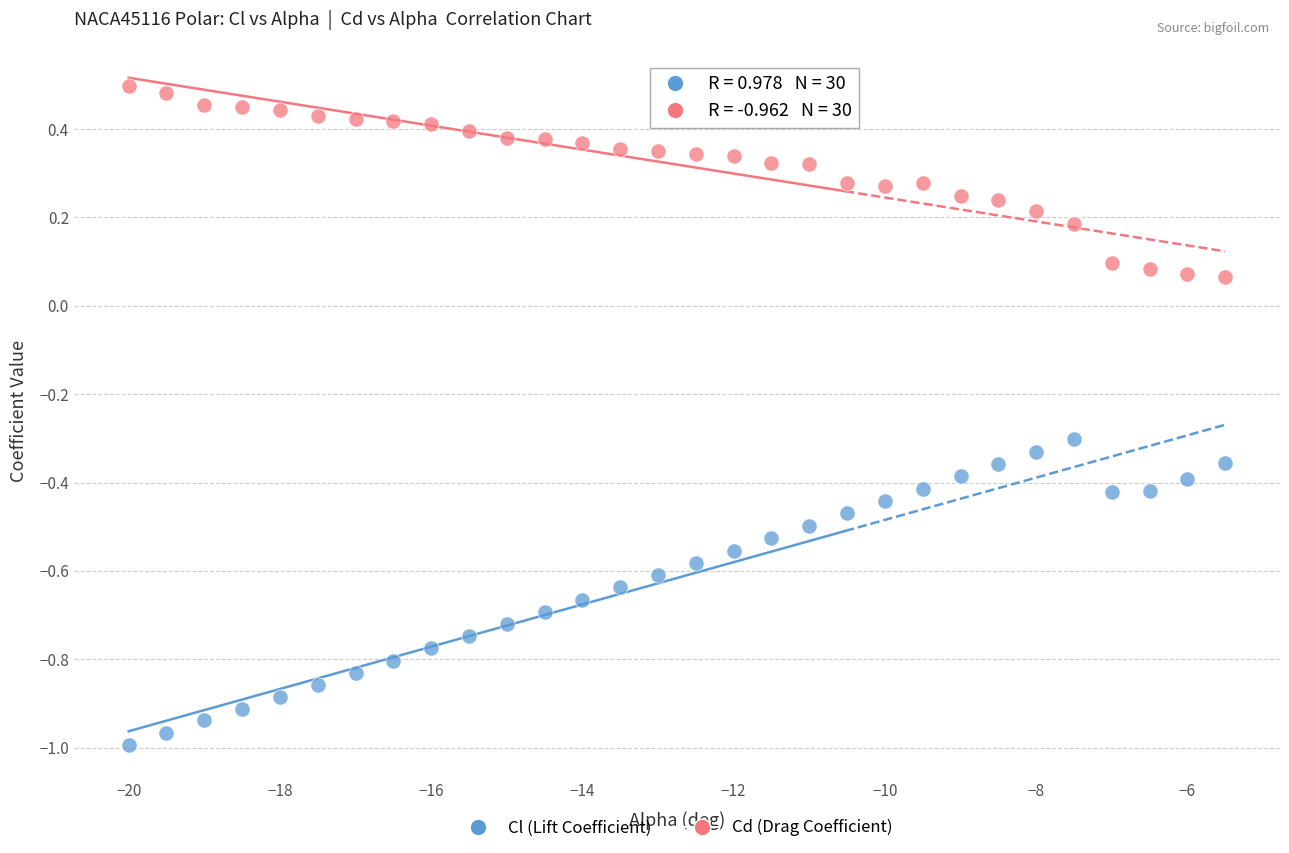

Which series reaches the maximum Y coordinate?

Cd (Drag Coefficient)